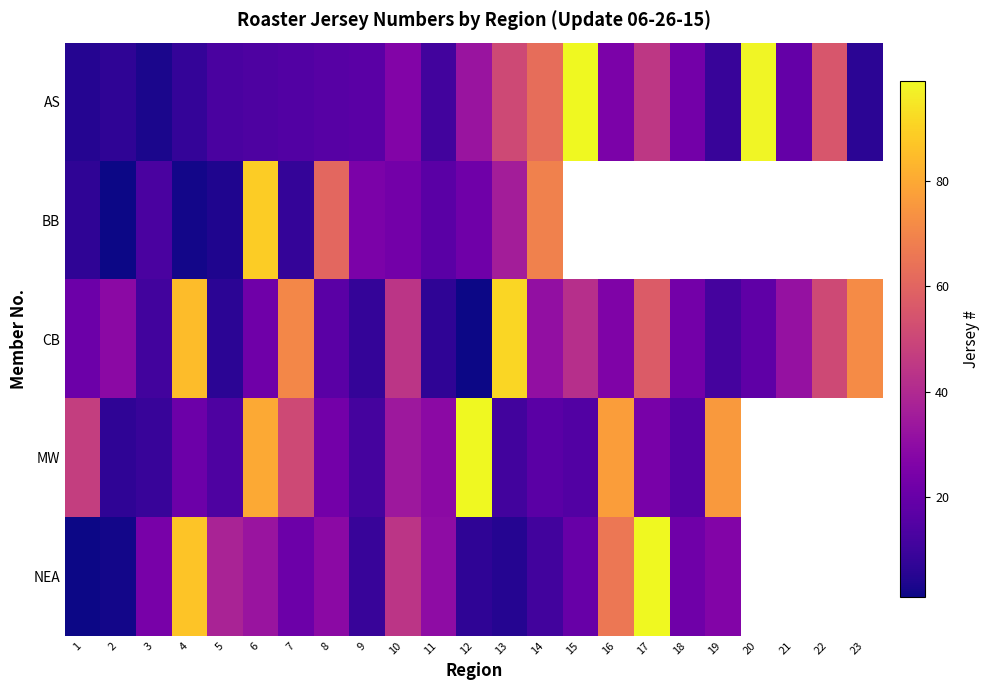

What is the minimum value for BB?

1.0